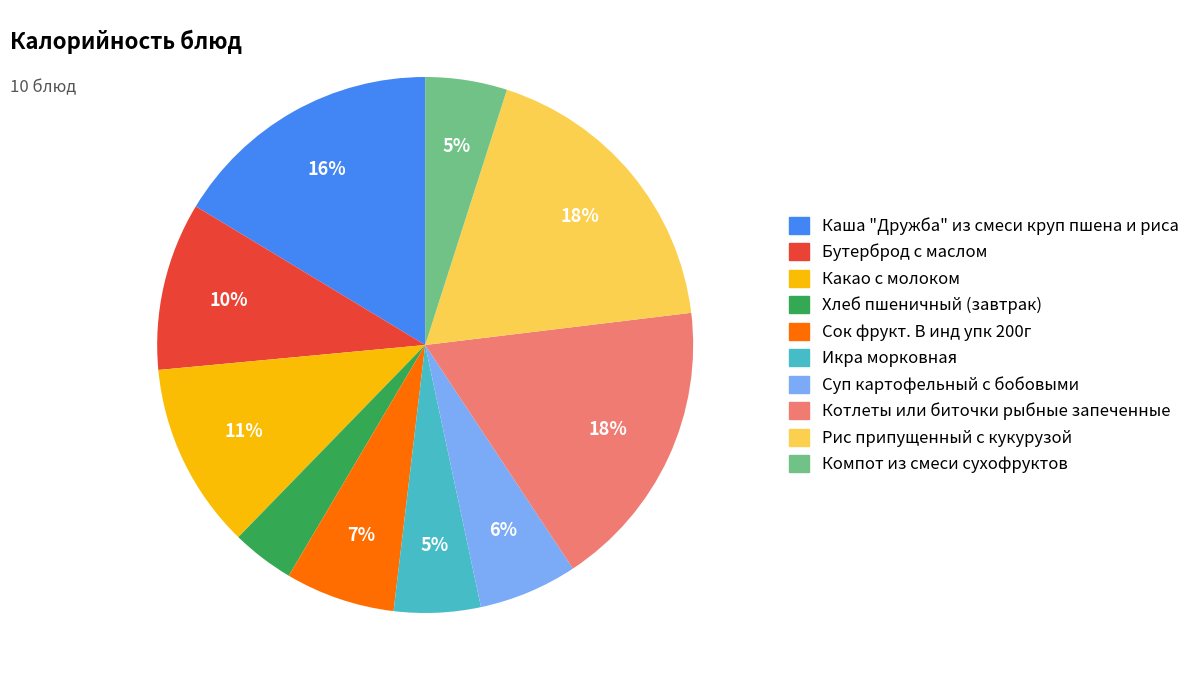

Count the number of slices in the pie.

10